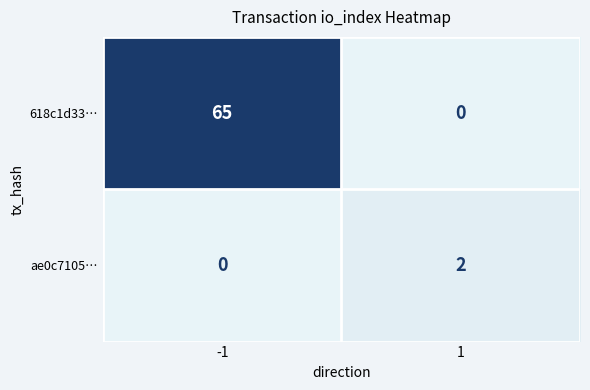

Rank the categories by ae0c7105… value from lowest to highest.

-1, 1